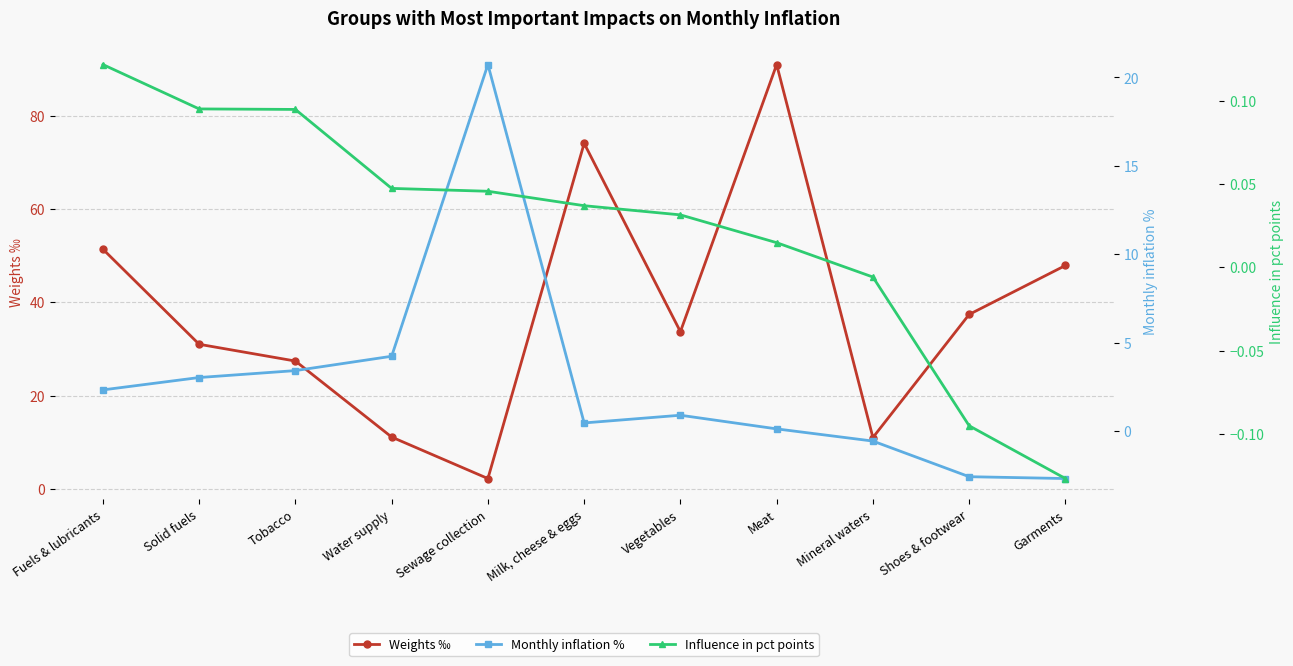

How many values in Influence in pct points are below zero?

3